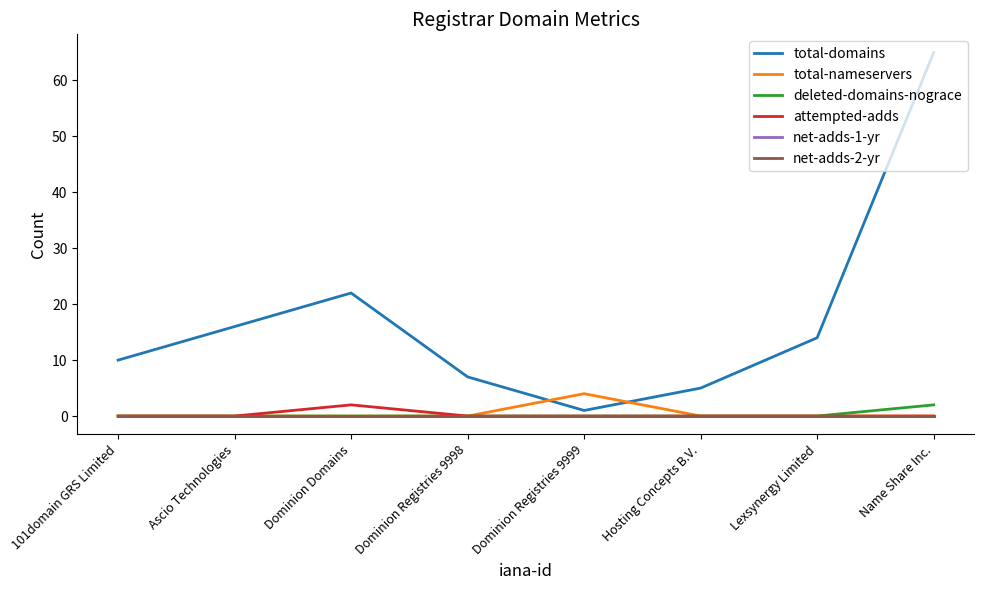

Between Dominion Domains and Dominion Registries 9999, which series saw the biggest shift?

total-domains